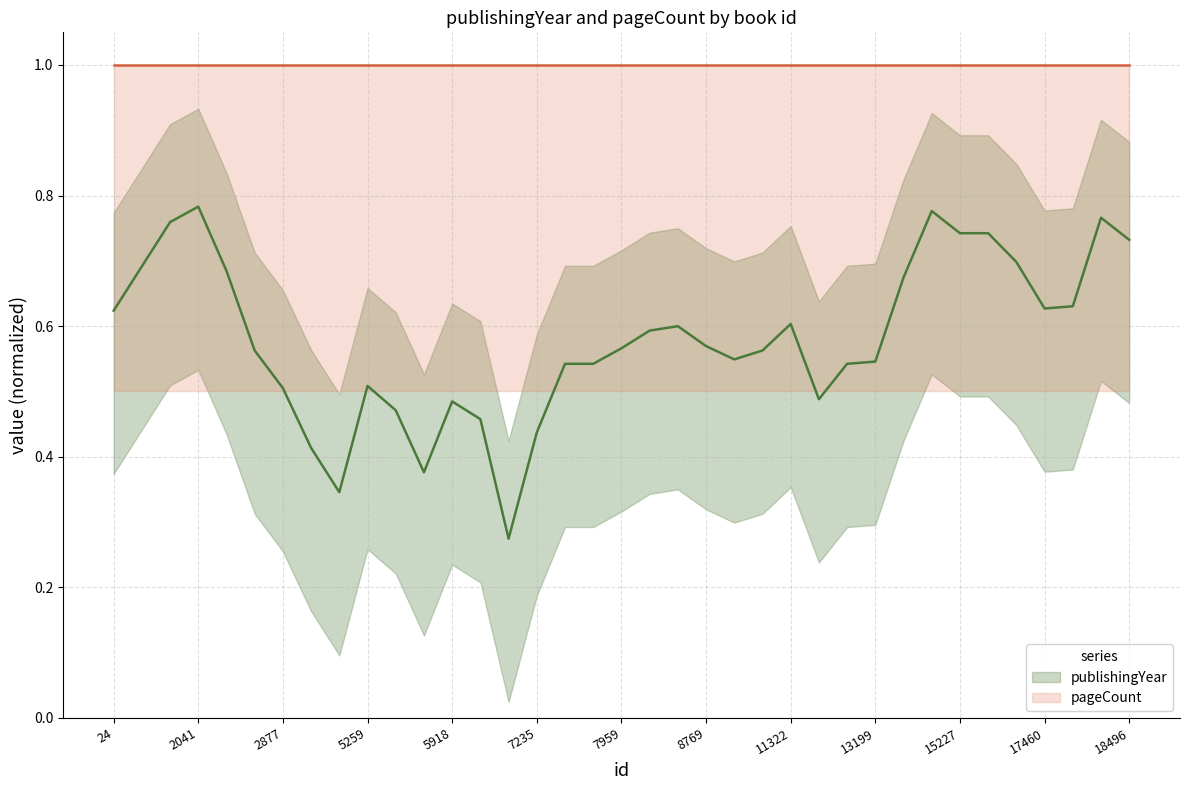

What is the label of the 2nd point from the left?

2041